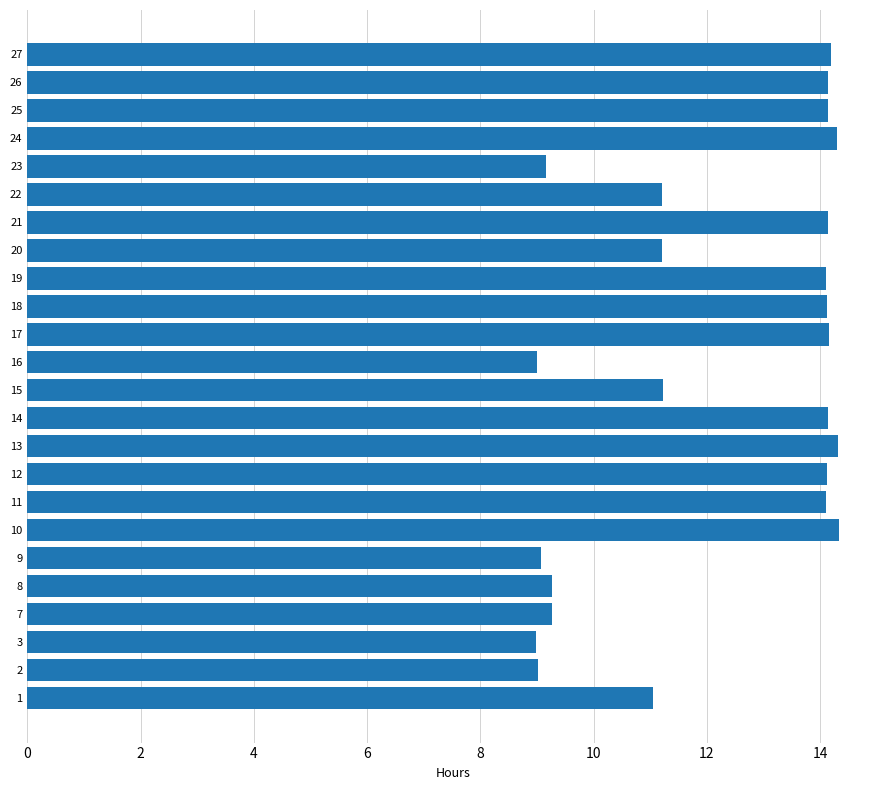

What is the smallest value displayed?

9.0